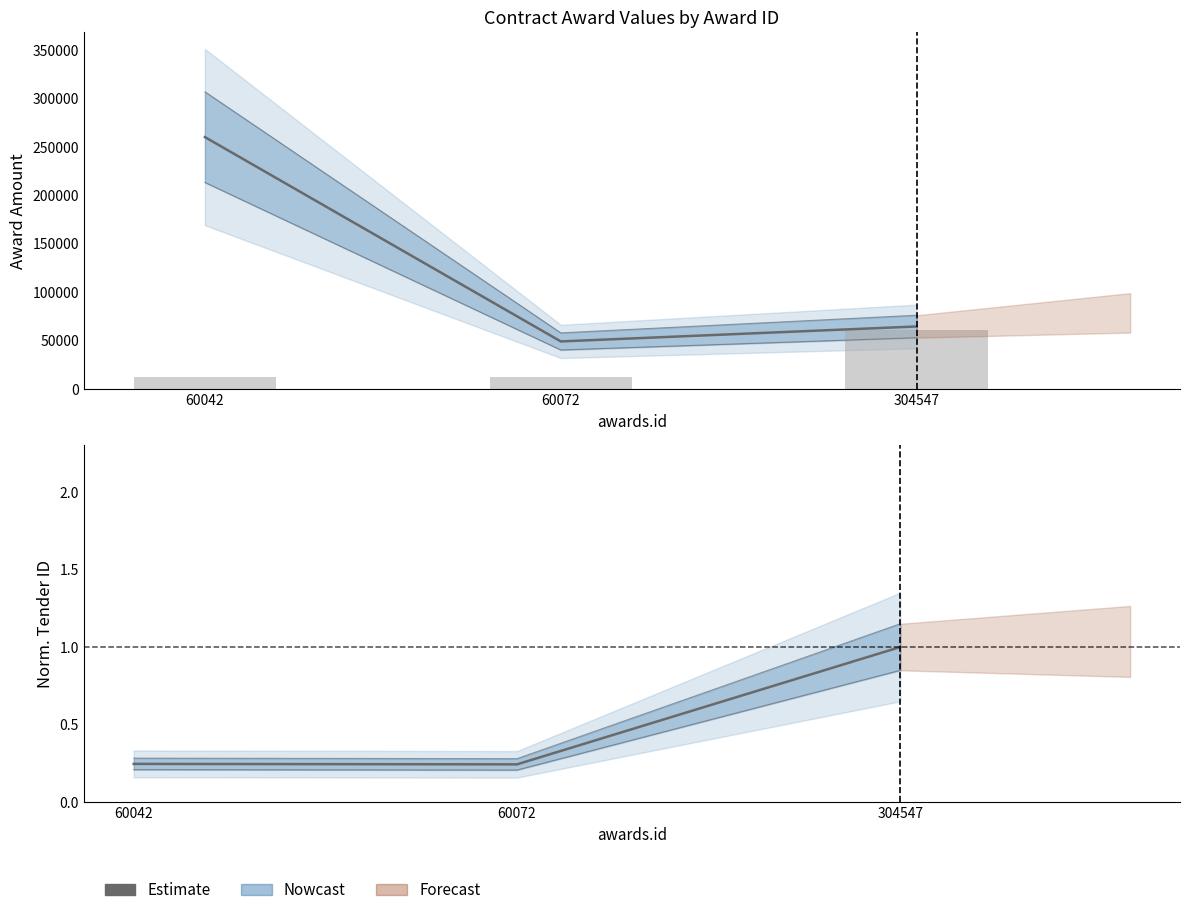

Reading right to left, list all the values displayed in this chart.

304547=1.0	60072=0.2	60042=0.2